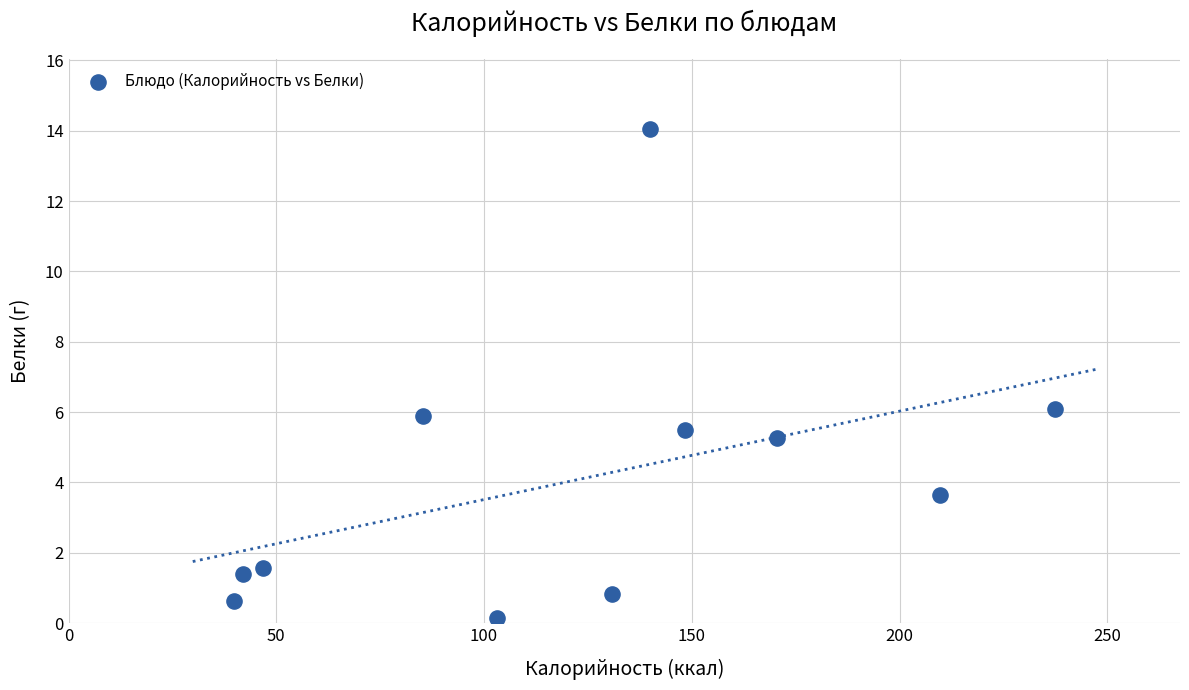

What is the range of X values (max minus min)?

197.6